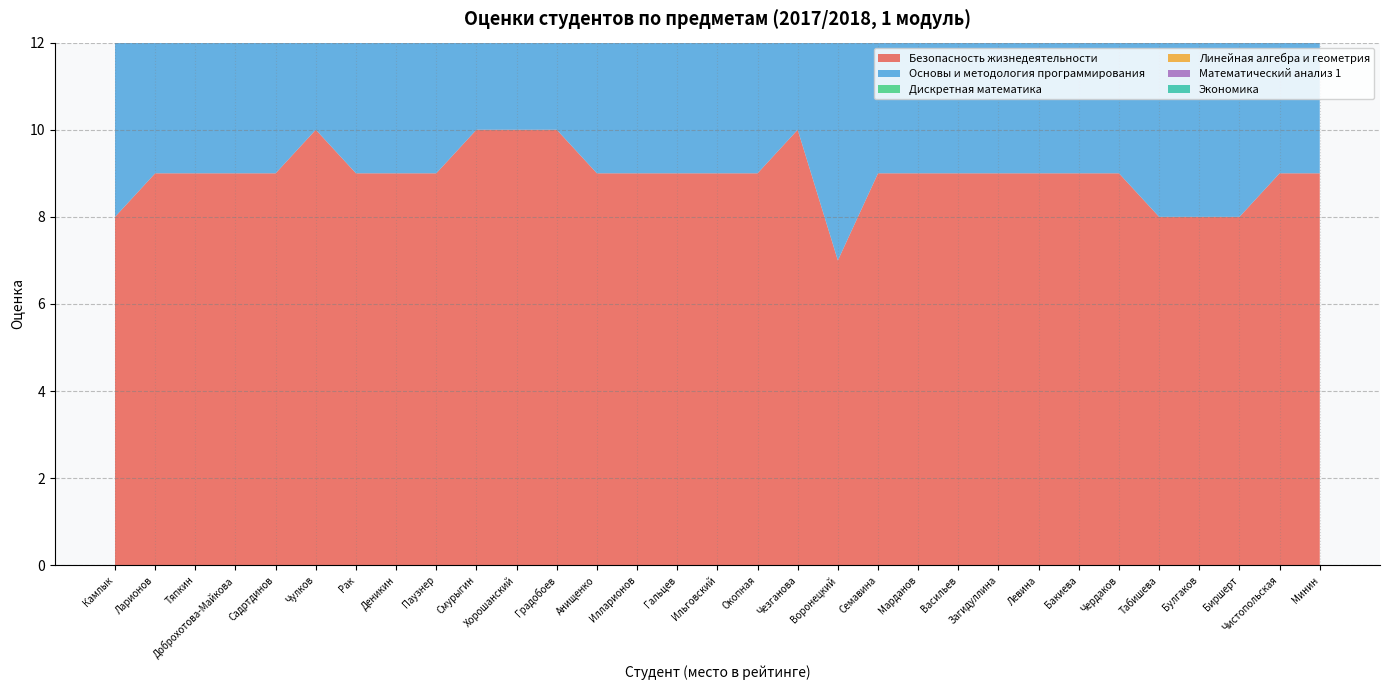

Reading left to right, extract all data points from this chart.

Безопасность жизнедеятельности: Камлык=8	Ларионов=9	Тяпкин=9	Доброхотова-Майкова=9	Садртдинов=9	Чулков=10	Рак=9	Деникин=9	Паузнер=9	Смурыгин=10	Хорошанский=10	Градобоев=10	Анищенко=9	Илларионов=9	Гальцев=9	Ильговский=9	Окопная=9	Чезганова=10	Воронецкий=7	Семавина=9	Марданов=9	Васильев=9	Загидуллина=9	Левина=9	Бакиева=9	Чердаков=9	Табишева=8	Булгаков=8	Биршерт=8	Чистопольская=9	Минин=9
Основы и методология программирования: Камлык=10	Ларионов=10	Тяпкин=9	Доброхотова-Майкова=10	Садртдинов=10	Чулков=10	Рак=10	Деникин=10	Паузнер=10	Смурыгин=10	Хорошанский=10	Градобоев=10	Анищенко=10	Илларионов=10	Гальцев=10	Ильговский=10	Окопная=10	Чезганова=8	Воронецкий=10	Семавина=10	Марданов=10	Васильев=10	Загидуллина=9	Левина=10	Бакиева=10	Чердаков=10	Табишева=8	Булгаков=10	Биршерт=10	Чистопольская=8	Минин=9
Дискретная математика: Камлык=10	Ларионов=10	Тяпкин=10	Доброхотова-Майкова=10	Садртдинов=10	Чулков=10	Рак=10	Деникин=10	Паузнер=10	Смурыгин=8	Хорошанский=8	Градобоев=10	Анищенко=9	Илларионов=9	Гальцев=10	Ильговский=10	Окопная=10	Чезганова=10	Воронецкий=10	Семавина=10	Марданов=9	Васильев=9	Загидуллина=10	Левина=9	Бакиева=9	Чердаков=9	Табишева=10	Булгаков=9	Биршерт=9	Чистопольская=10	Минин=9
Линейная алгебра и геометрия: Камлык=10	Ларионов=10	Тяпкин=10	Доброхотова-Майкова=9	Садртдинов=9	Чулков=9	Рак=9	Деникин=9	Паузнер=9	Смурыгин=10	Хорошанский=10	Градобоев=10	Анищенко=10	Илларионов=10	Гальцев=9	Ильговский=9	Окопная=8	Чезганова=9	Воронецкий=9	Семавина=9	Марданов=10	Васильев=9	Загидуллина=9	Левина=8	Бакиева=7	Чердаков=8	Табишева=10	Булгаков=9	Биршерт=9	Чистопольская=8	Минин=9
Математический анализ 1: Камлык=10	Ларионов=10	Тяпкин=10	Доброхотова-Майкова=10	Садртдинов=10	Чулков=10	Рак=10	Деникин=10	Паузнер=10	Смурыгин=9	Хорошанский=9	Градобоев=9	Анищенко=9	Илларионов=8	Гальцев=9	Ильговский=8	Окопная=9	Чезганова=10	Воронецкий=9	Семавина=10	Марданов=8	Васильев=9	Загидуллина=9	Левина=9	Бакиева=10	Чердаков=9	Табишева=8	Булгаков=8	Биршерт=8	Чистопольская=10	Минин=8
Экономика: Камлык=9	Ларионов=8	Тяпкин=9	Доброхотова-Майкова=9	Садртдинов=8	Чулков=7	Рак=7	Деникин=7	Паузнер=7	Смурыгин=8	Хорошанский=8	Градобоев=6	Анищенко=7	Илларионов=8	Гальцев=7	Ильговский=8	Окопная=8	Чезганова=7	Воронецкий=7	Семавина=5	Марданов=7	Васильев=7	Загидуллина=7	Левина=8	Бакиева=8	Чердаков=8	Табишева=8	Булгаков=8	Биршерт=8	Чистопольская=7	Минин=8